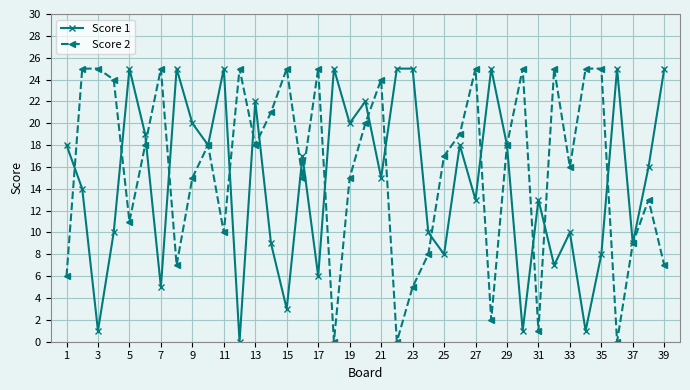

True or false: Score 1 has more than 2 points higher than both neighbors.

True